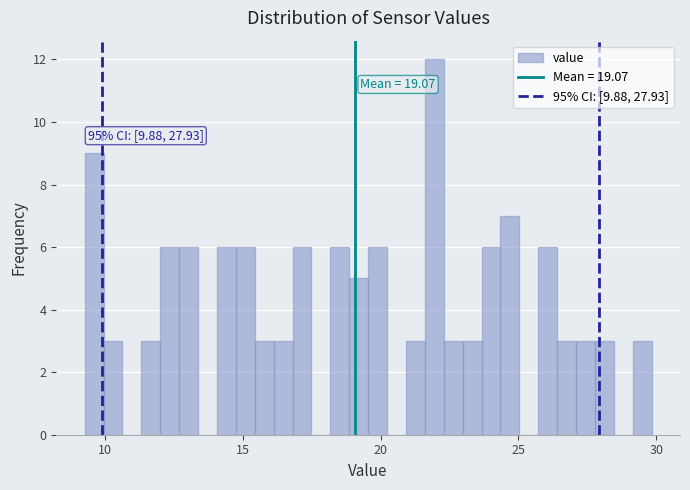

Around what value on the x-axis is the tallest bar? Give the approximate position of its centre, as read against the axis.

22.0